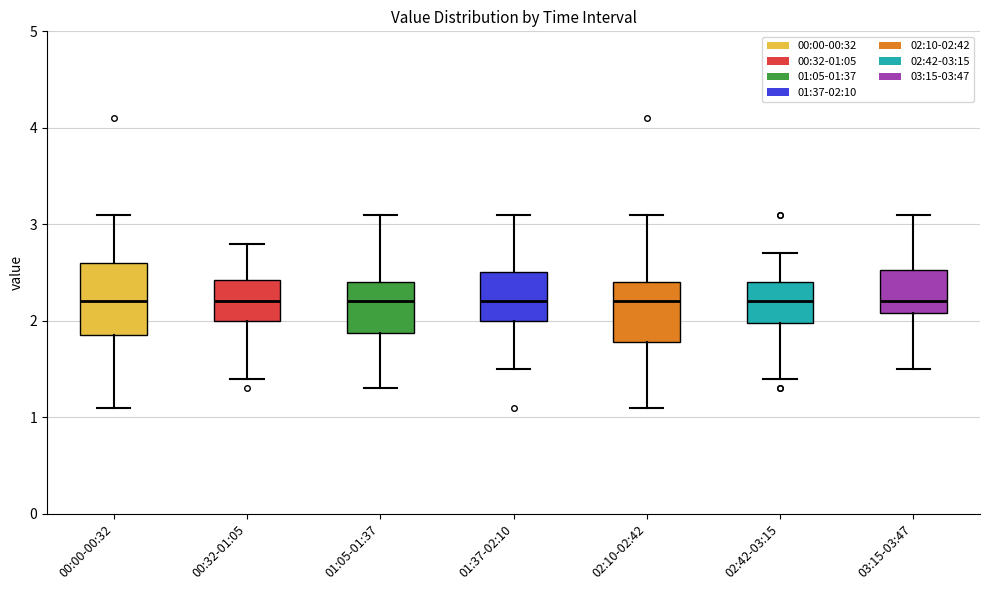

Where is the upper edge of the box for 01:37-02:10 on the y-axis? The values are not printed on the chart, so give them approximately, as read against the axis.

2.5